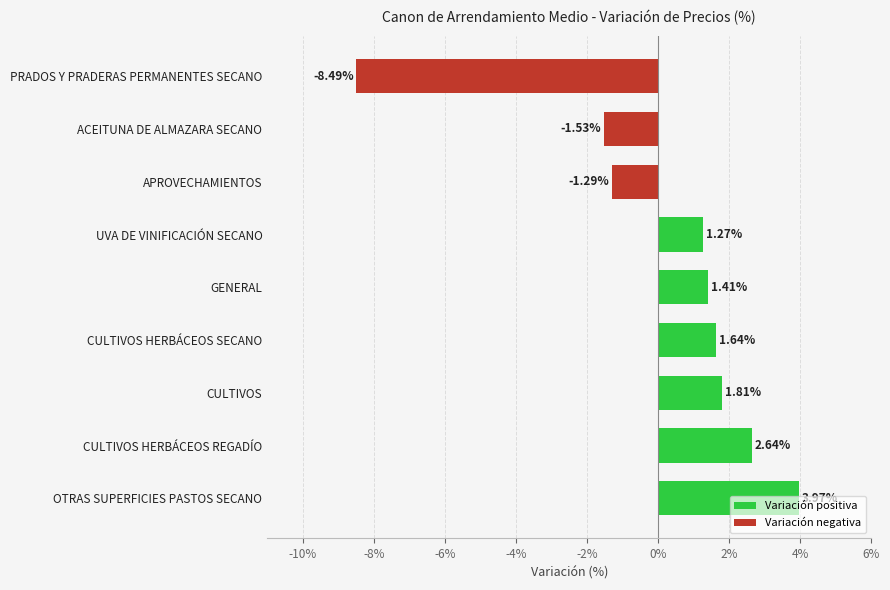

How many values are above zero?

6